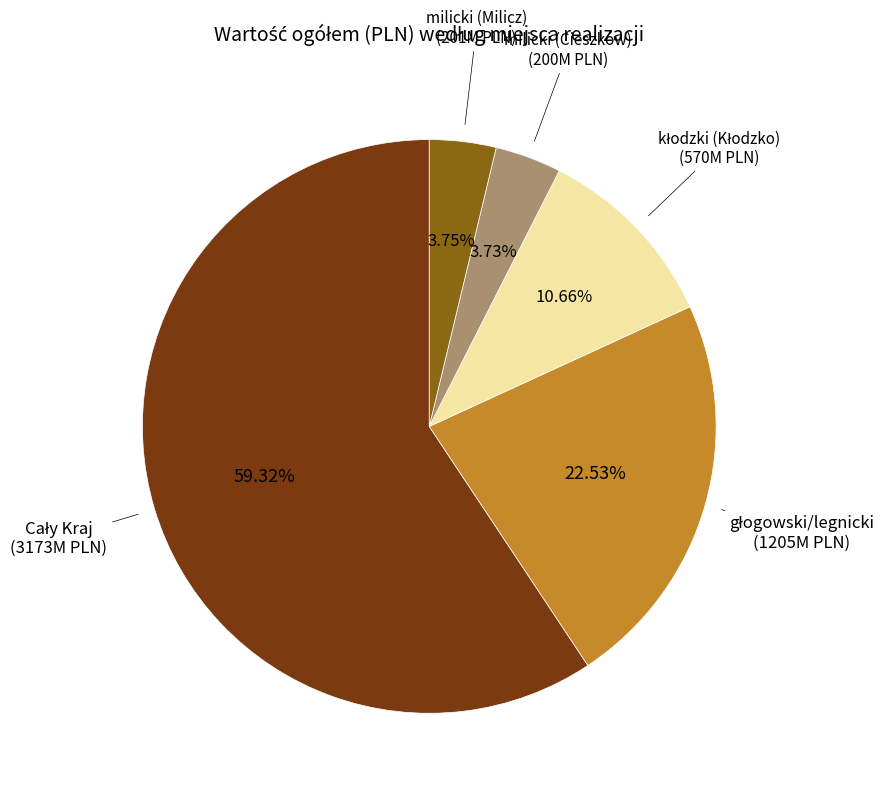

True or false: głogowski/legnicki accounts for 8% of the total.

False